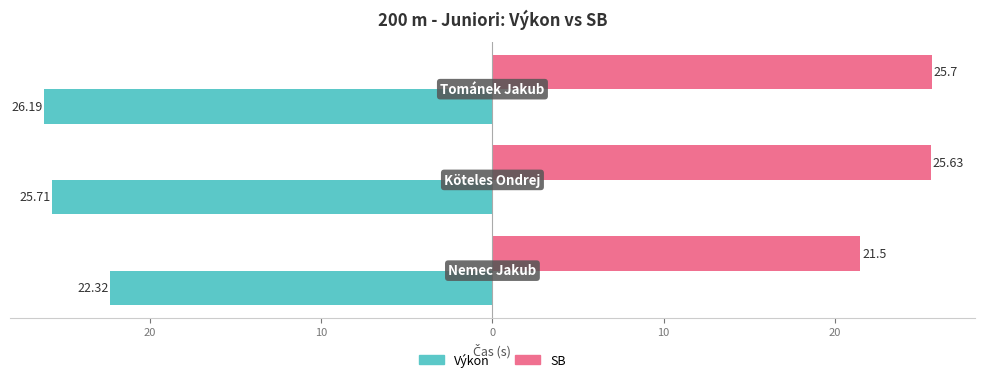

Reading right to left, transcribe all the data shown in this chart.

Výkon: -26.2	-25.7	-22.3
SB: 25.7	25.6	21.5